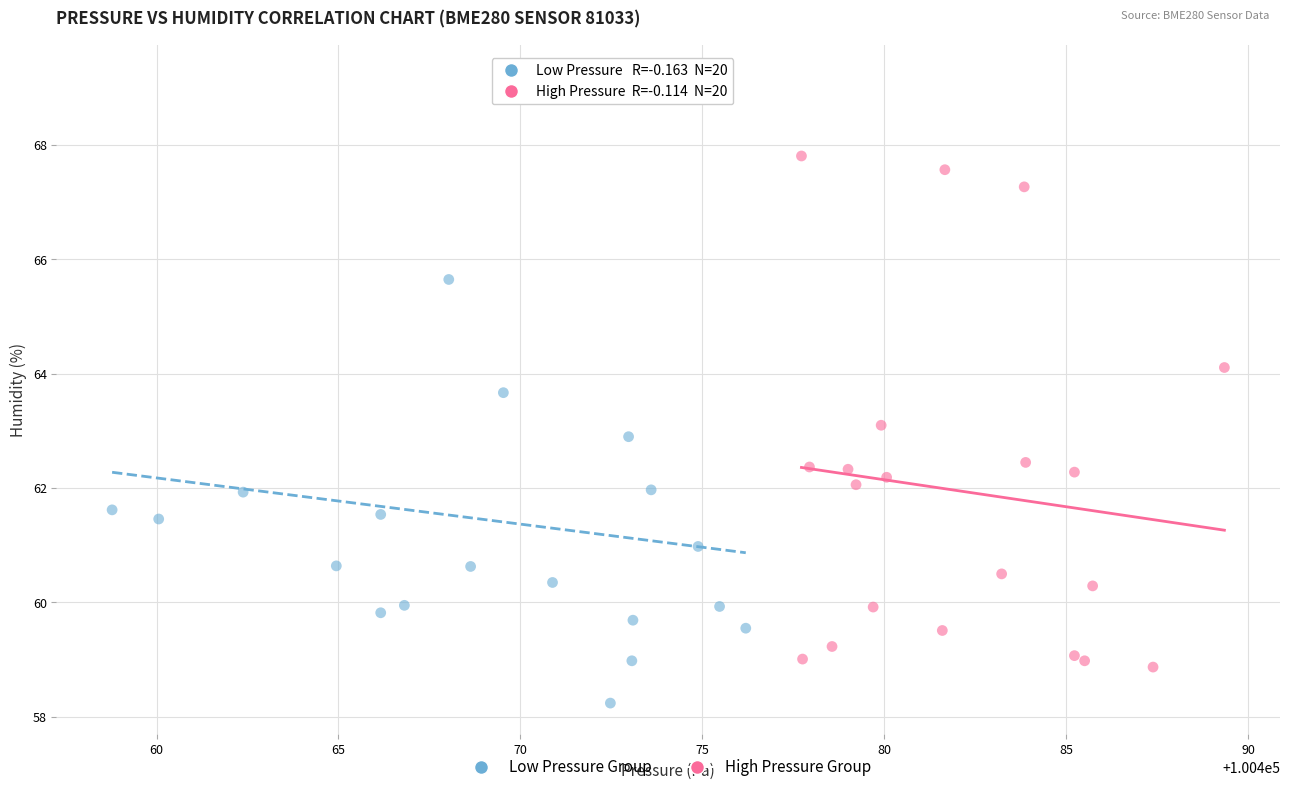

Which series contains the highest Y value?

Low Pressure Group